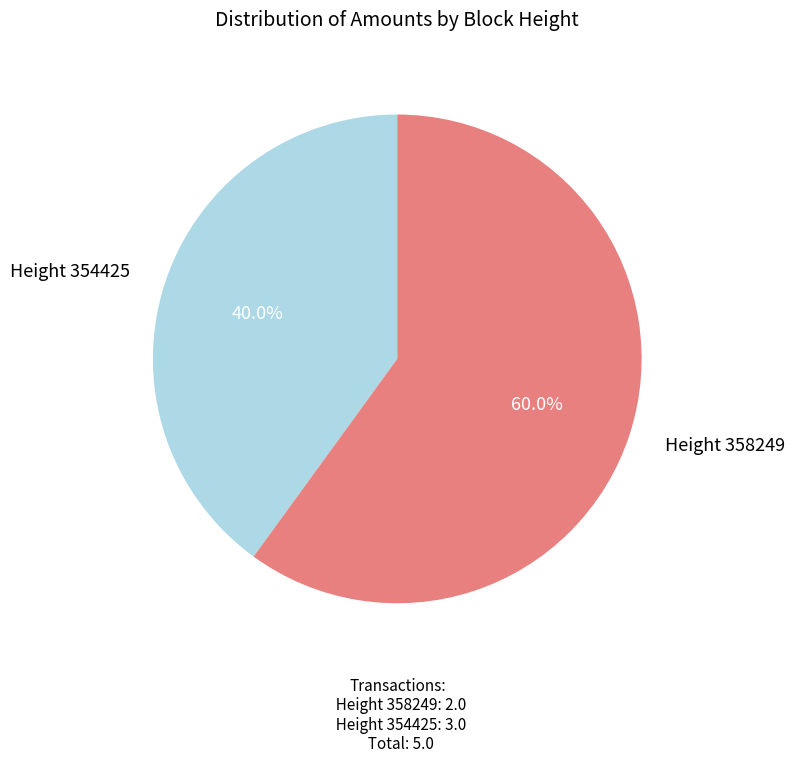

Is there a majority slice in this chart?

Yes